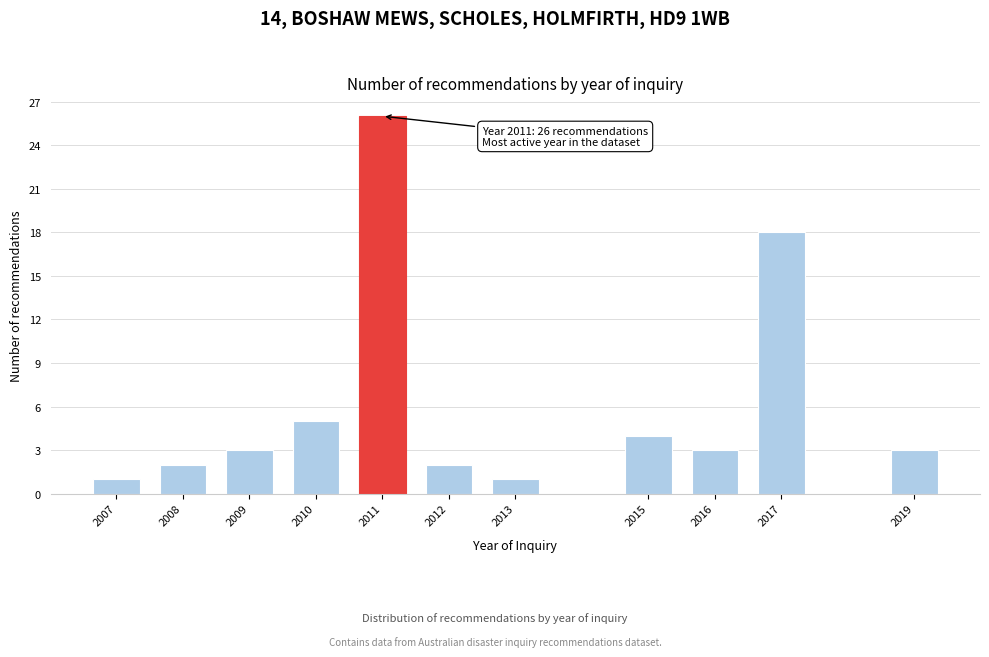

Reading left to right, list all the values displayed in this chart.

1	2	3	5	26	2	1	4	3	18	3